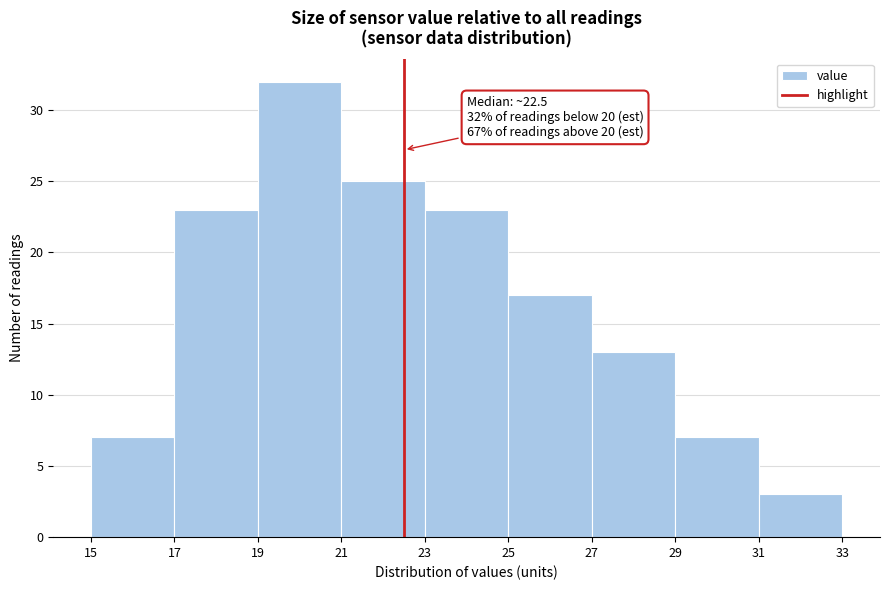

Which range on the x-axis has the tallest bar?

19 to 21